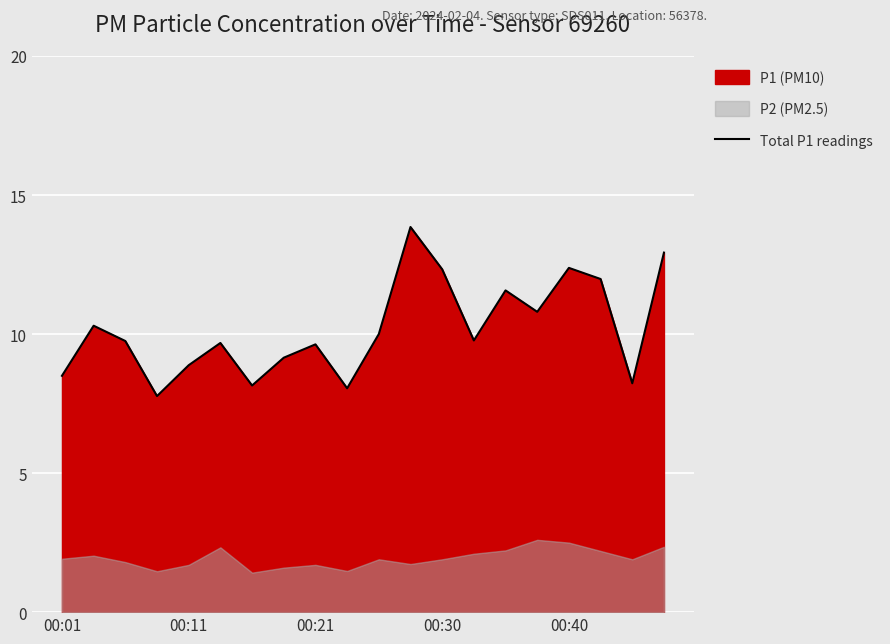

Approximately how many times larger is the value at 6 compared to 14?

0.7